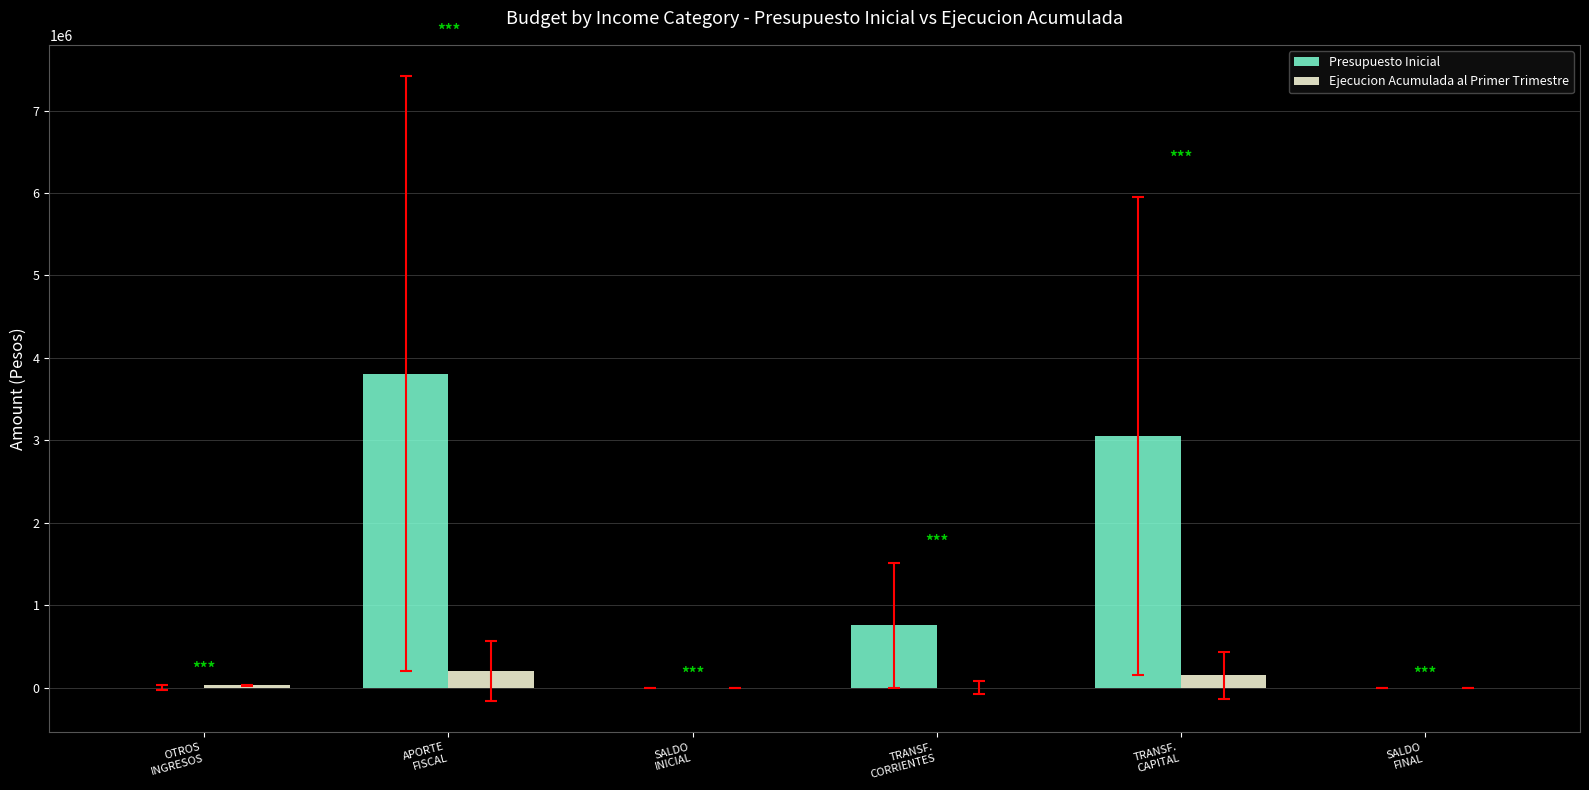

Count the number of data series in this chart.

2